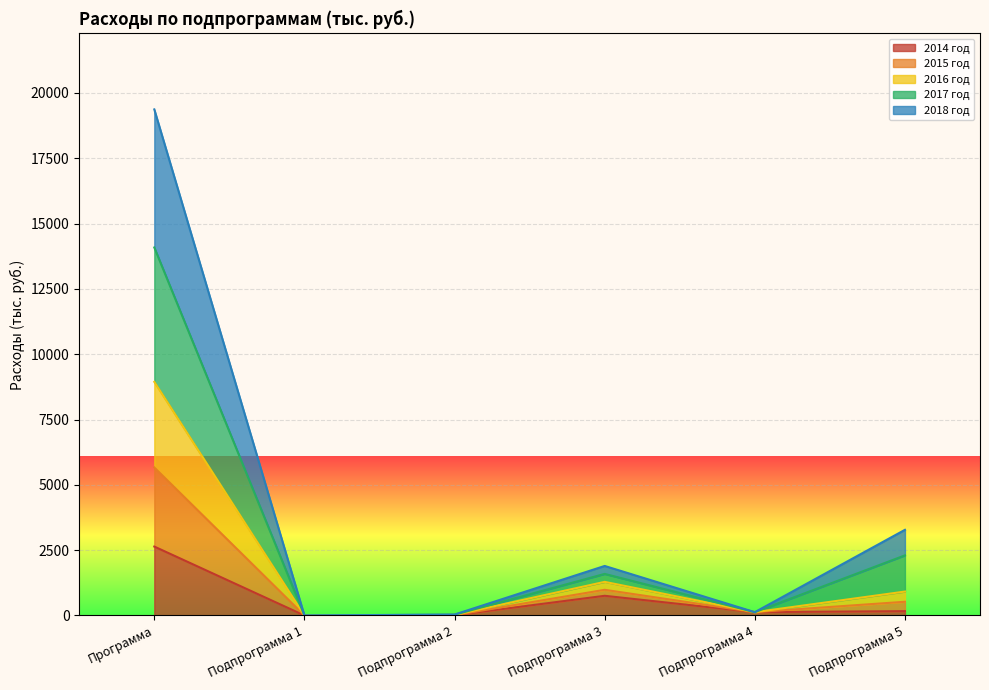

What is the highest value of the 2014 год series?

2637.8